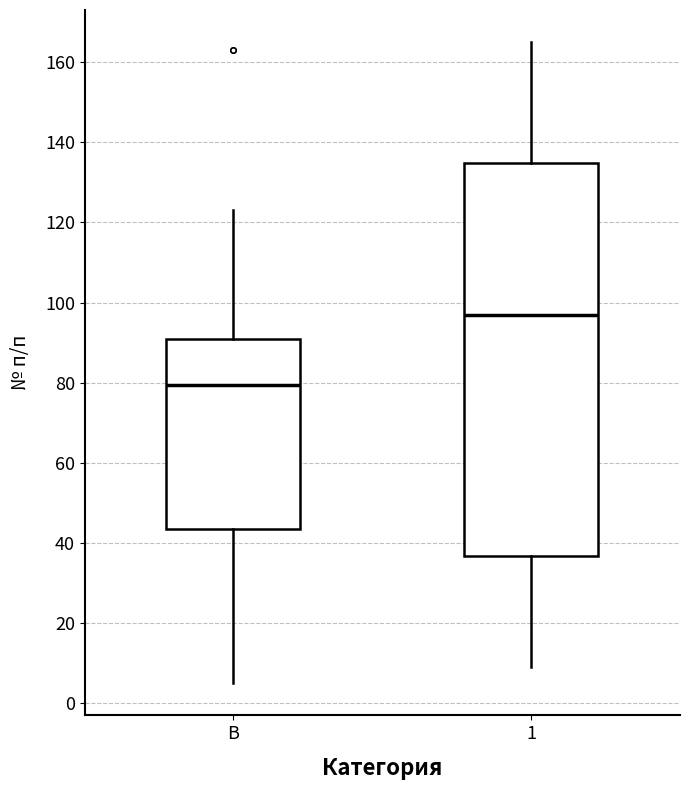

Where does the median line of the box for В sit on the y-axis? The values are not printed on the chart, so give them approximately, as read against the axis.

80